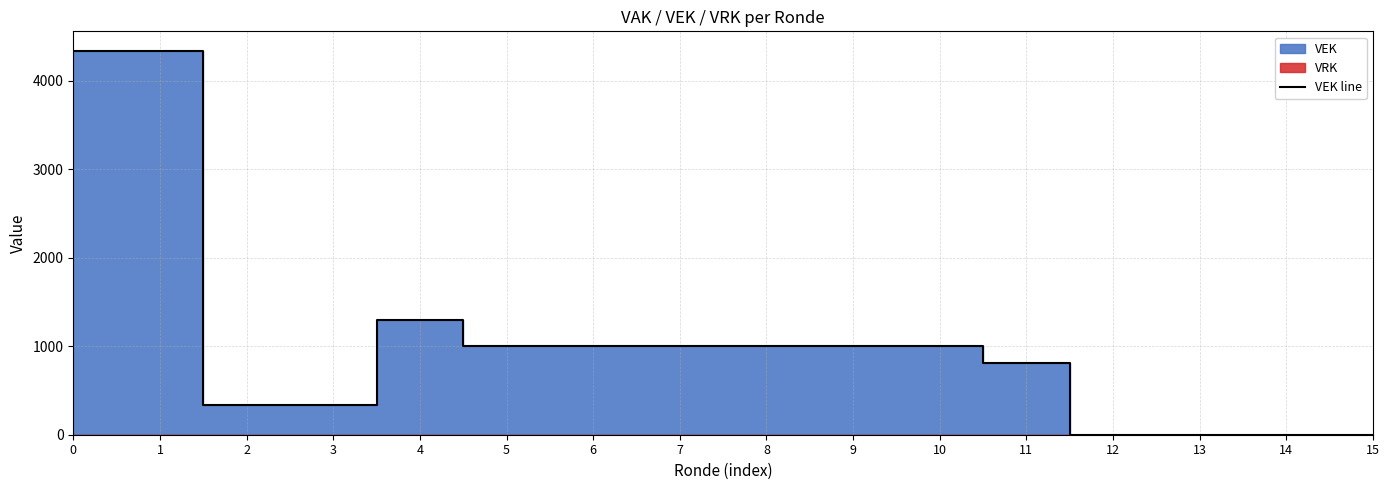

At which label is the value closest to 2169?

4